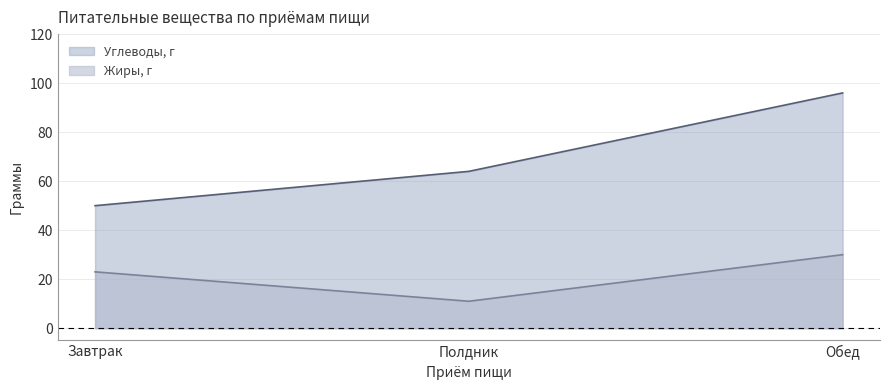

Reading left to right, extract all data points from this chart.

Углеводы, г: Завтрак=50	Полдник=64	Обед=96
Жиры, г: Завтрак=23	Полдник=11	Обед=30